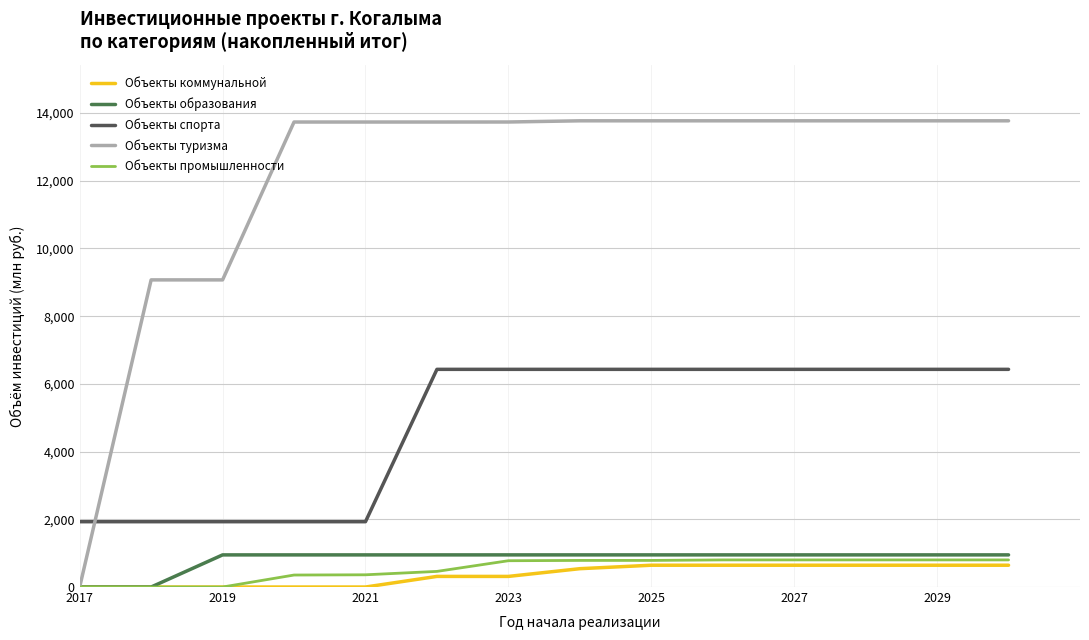

What is the greatest value displayed?

13770.7